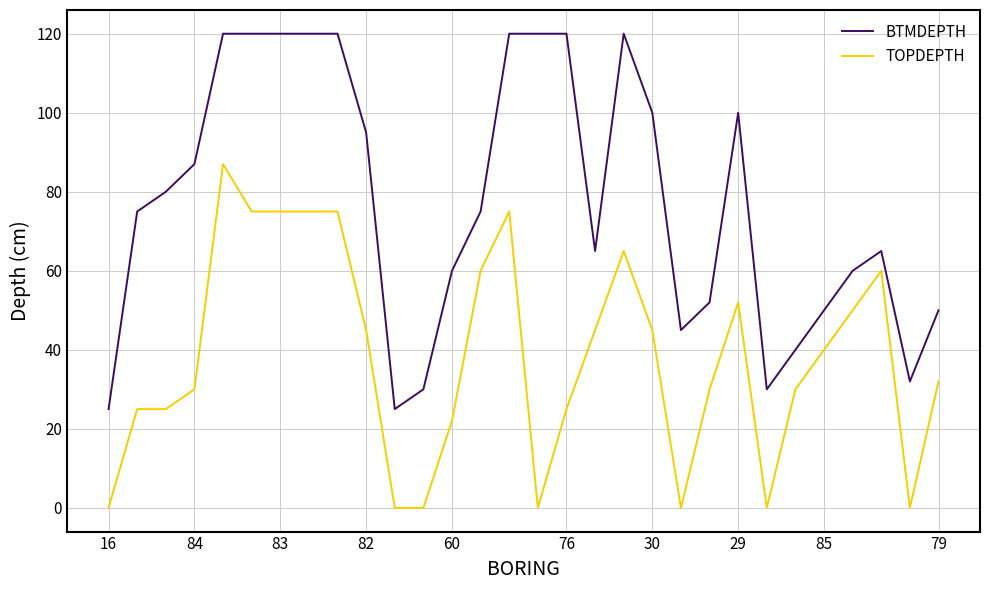

What is the lowest value of the BTMDEPTH series?

25